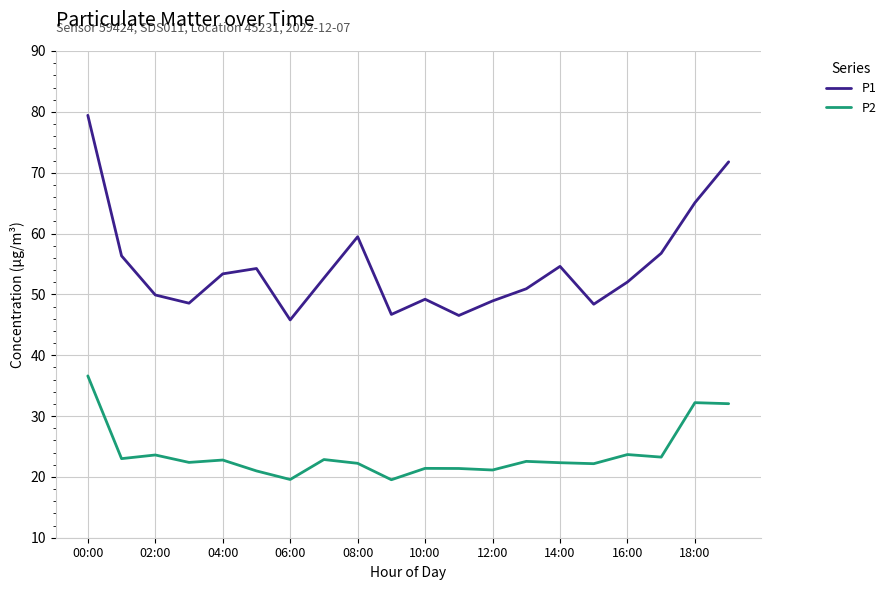

True or false: P1 and P2 intersect in this chart.

False